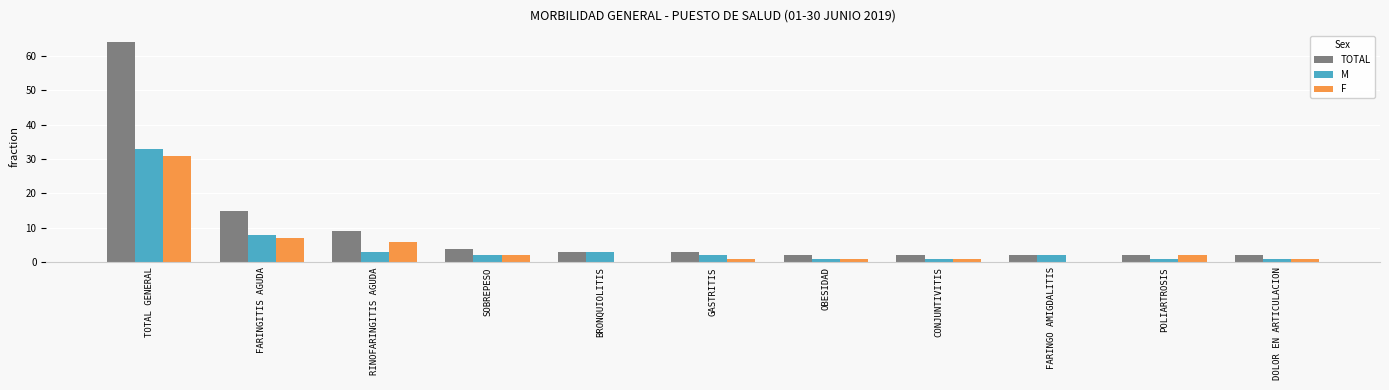

Where is F nearest to the value 15?

FARINGITIS AGUDA